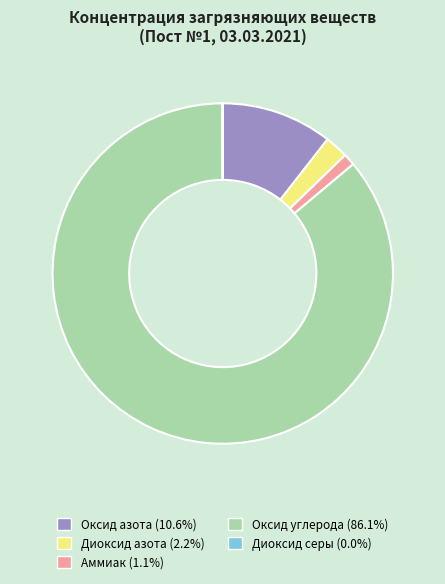

Does any single category account for the majority?

Yes